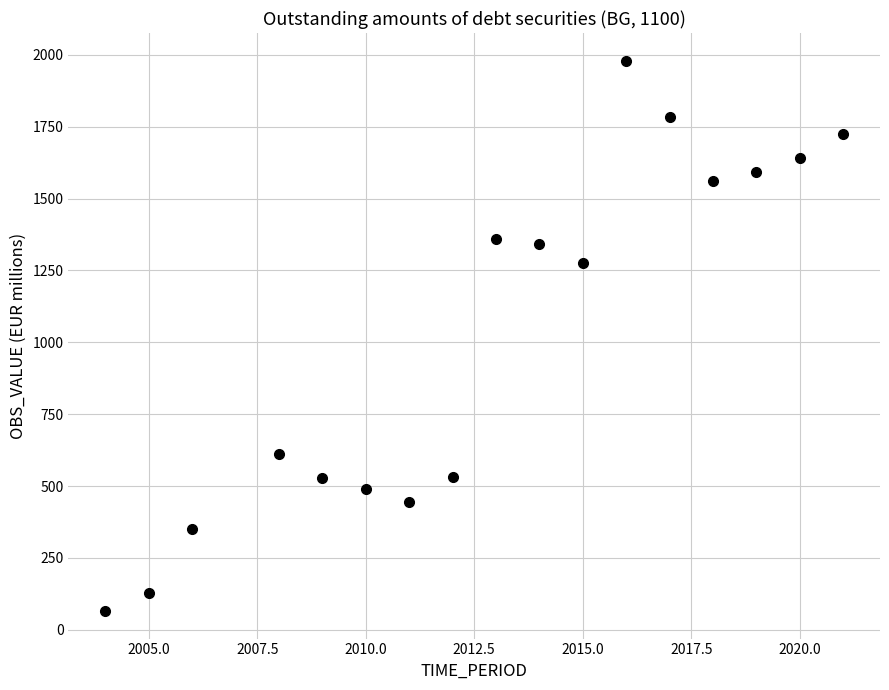

What is the range of X values (max minus min)?

17.0